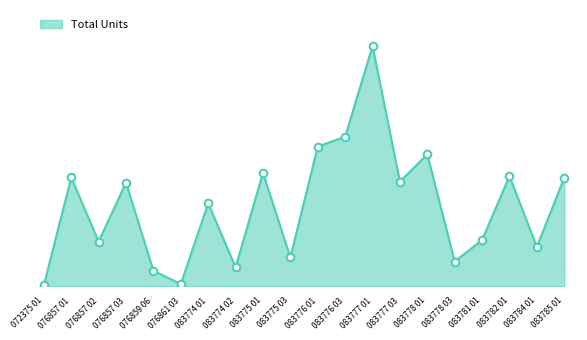

Between 083777 03 and 076857 02, which is larger?

083777 03